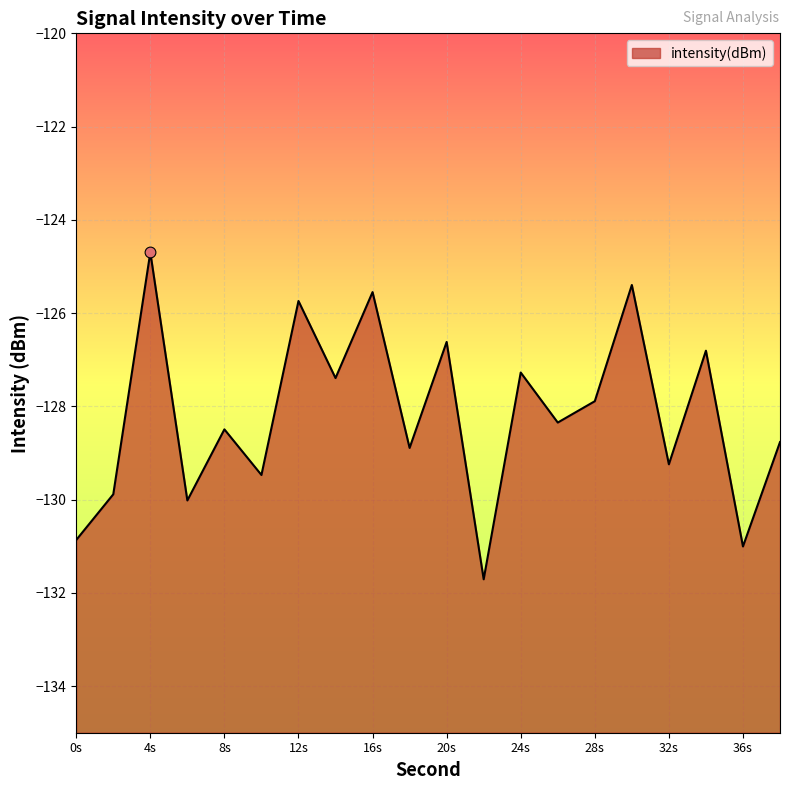

Which has a higher value, 20 or 2?

20